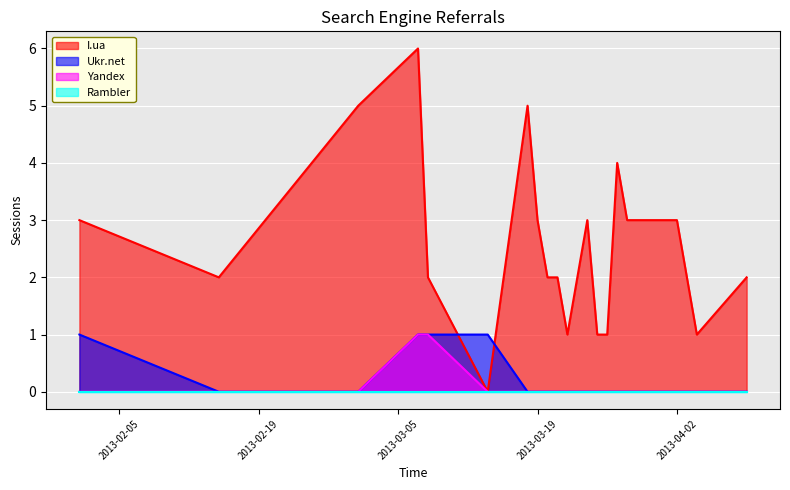

Which series has the widest spread of values?

I.ua